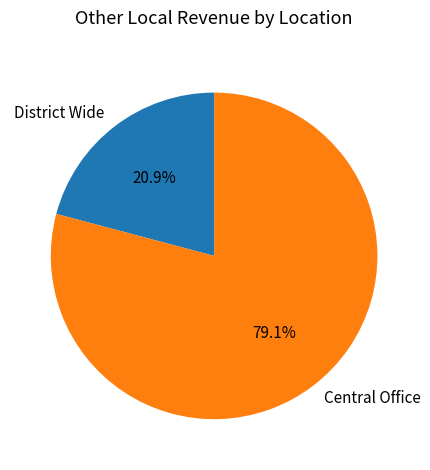

Which has a higher value, District Wide or Central Office?

Central Office